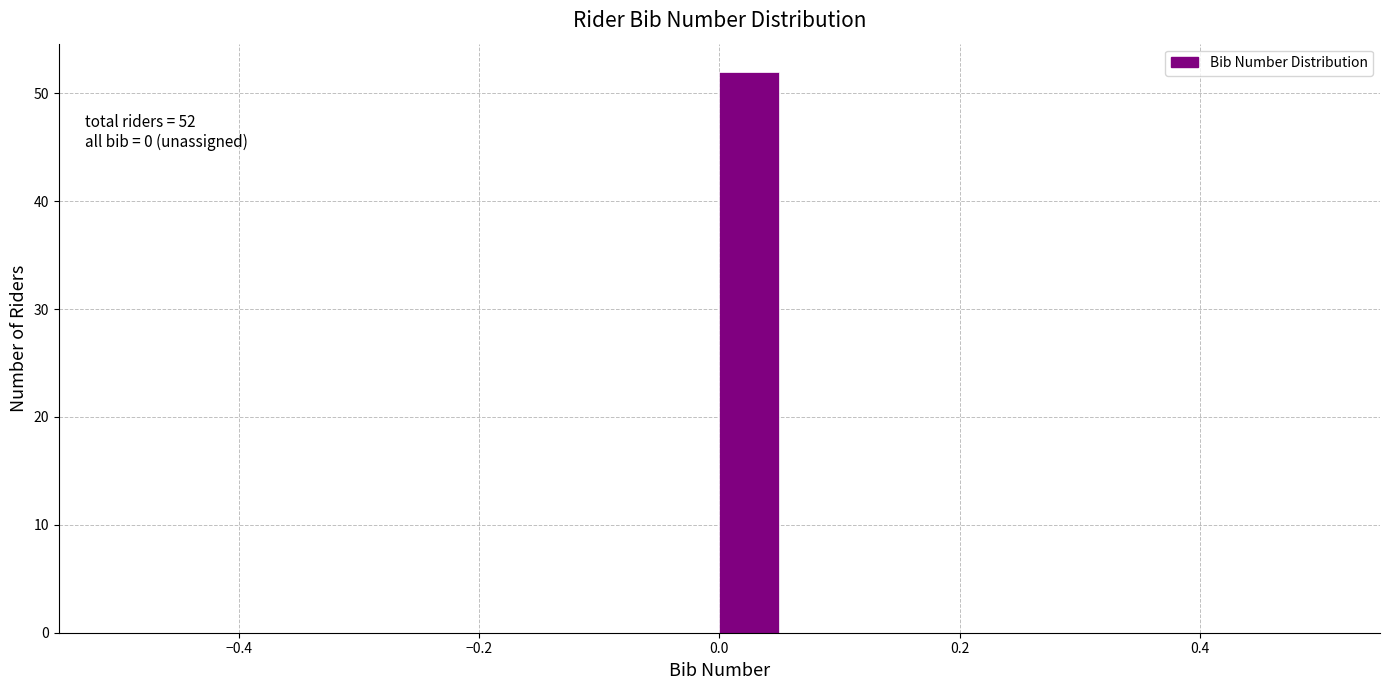

Read against the x-axis, roughly where is the centre of the tallest bar?

0.02